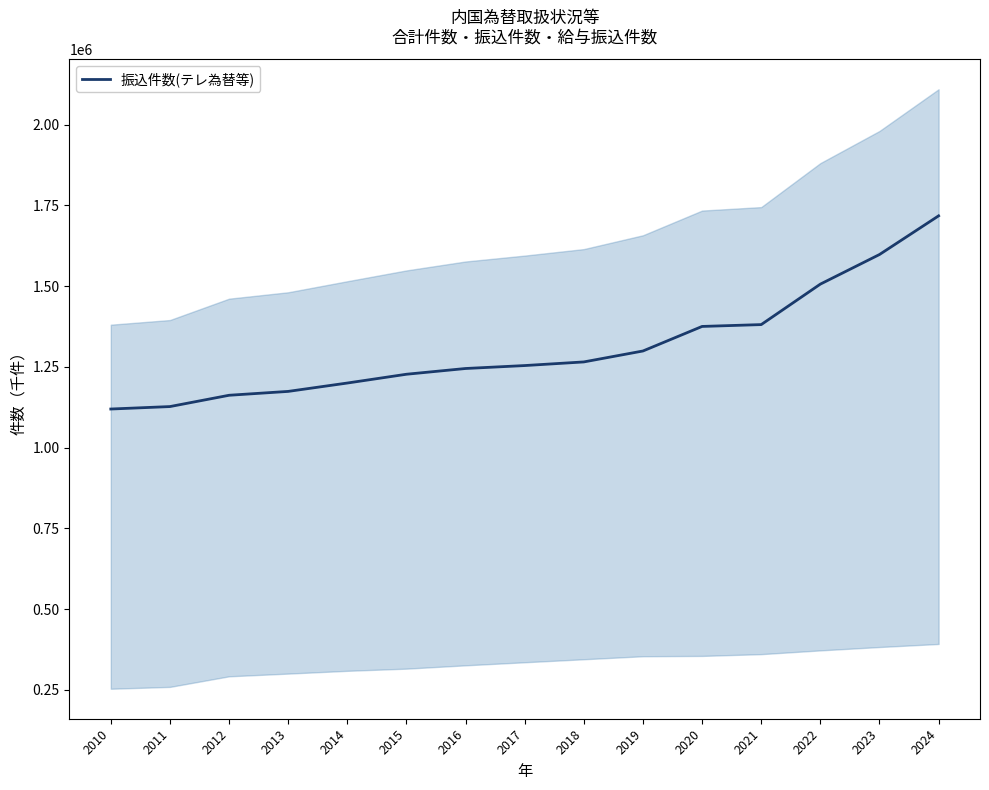

What is the change in value from 2010 to 2017?

+134561